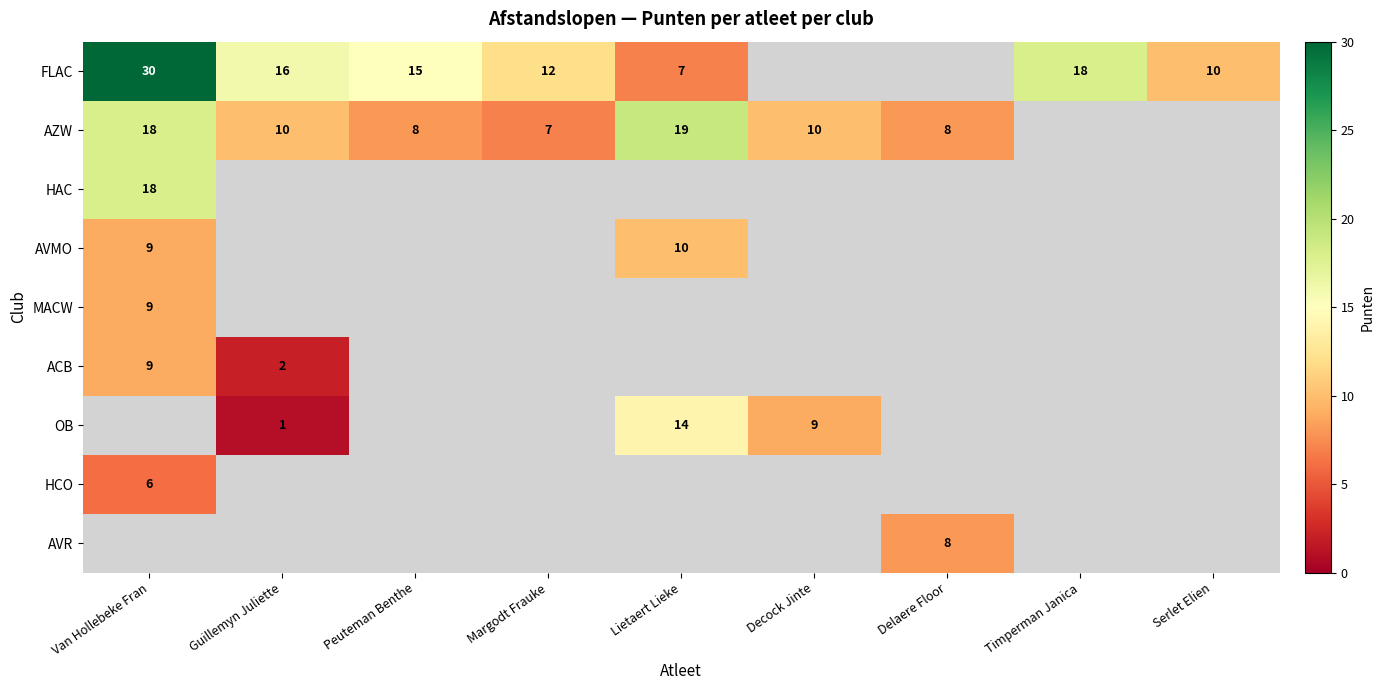

The value of ACB at Van Hollebeke Fran is 6. True or false?

False